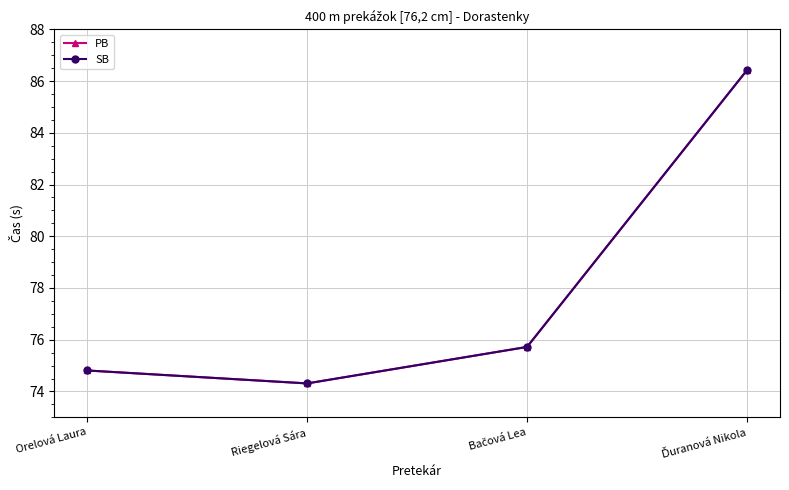

What is the total value across all series at Orelová Laura?

149.6